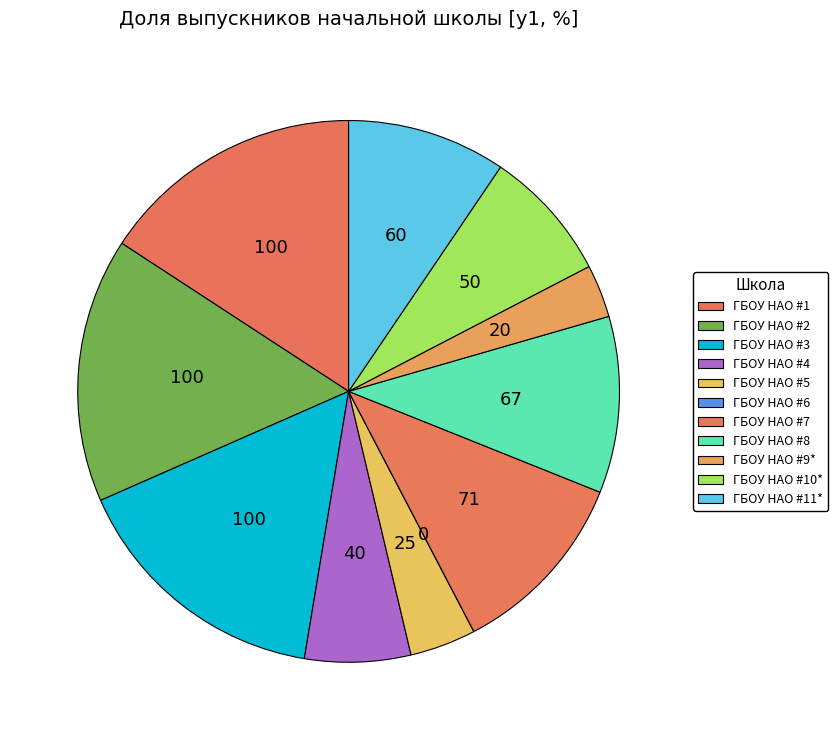

To the nearest percent, what is the average slice percentage?

9%